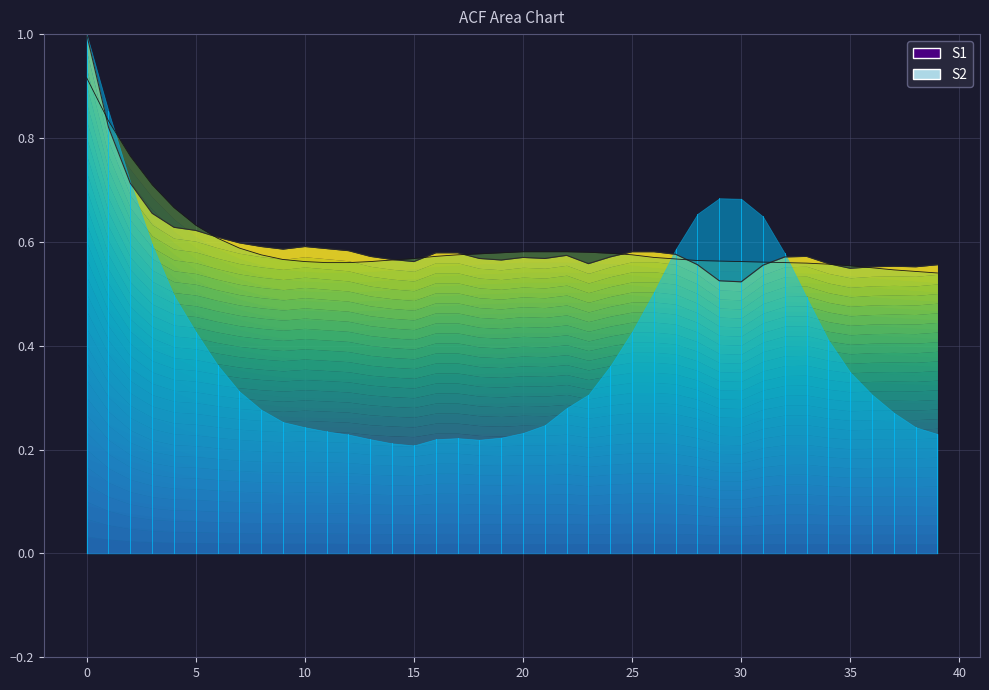

What is the maximum value shown in the chart?

1.0